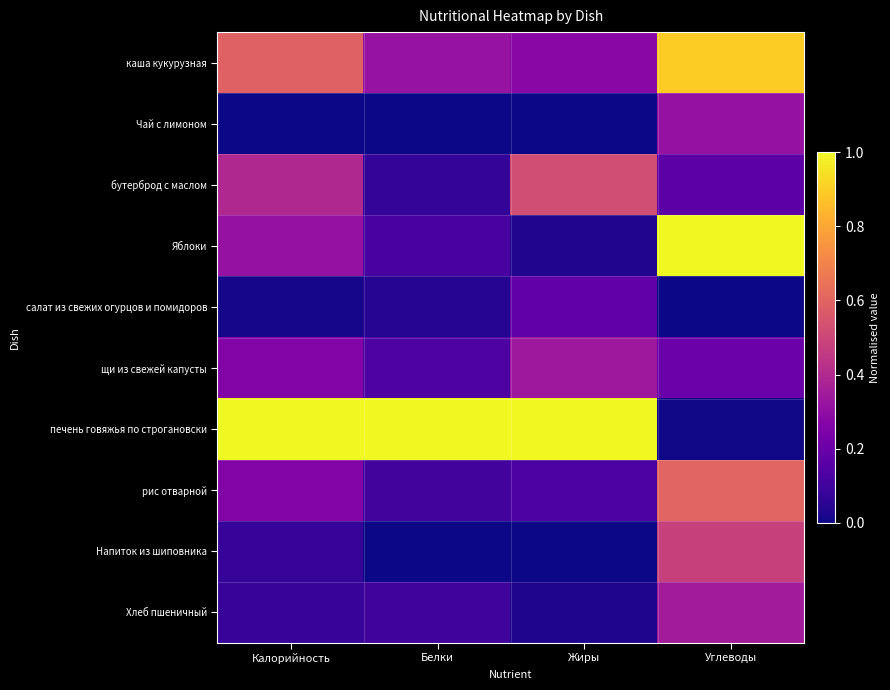

Count the number of categories in the chart.

4